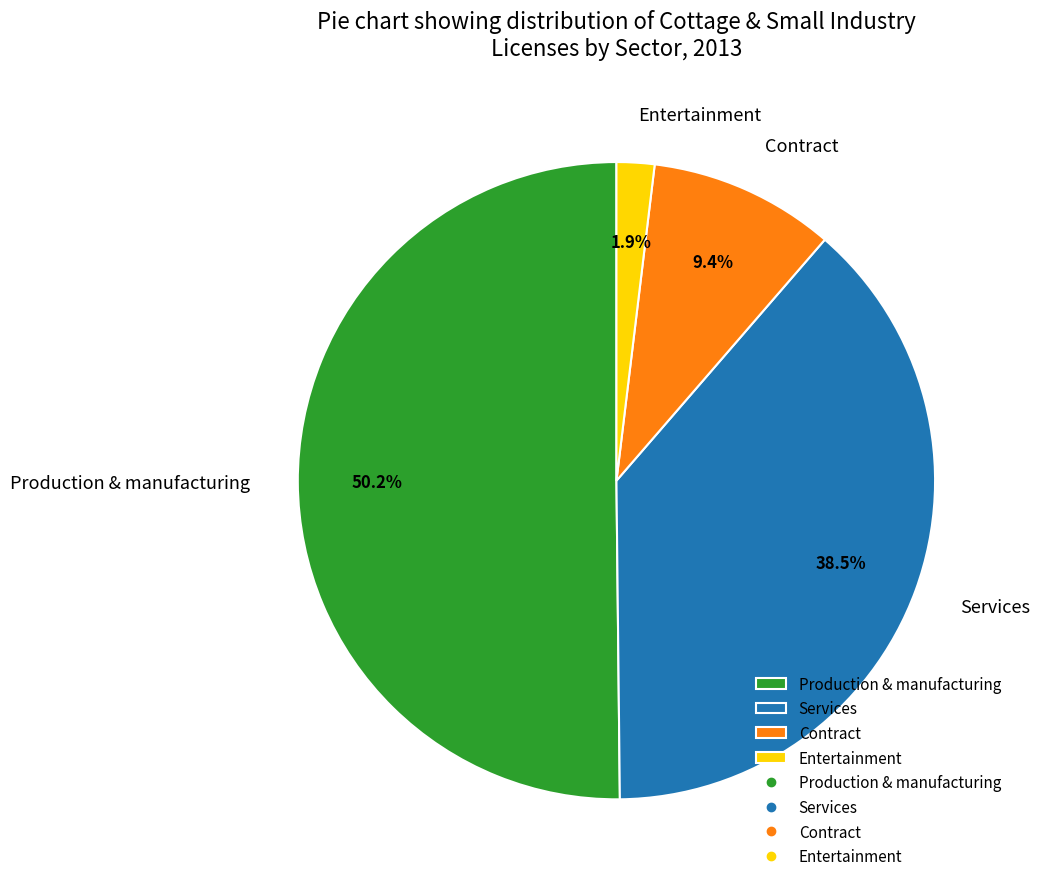

Combined, what portion of the pie is Production & manufacturing and Contract?

59.6%